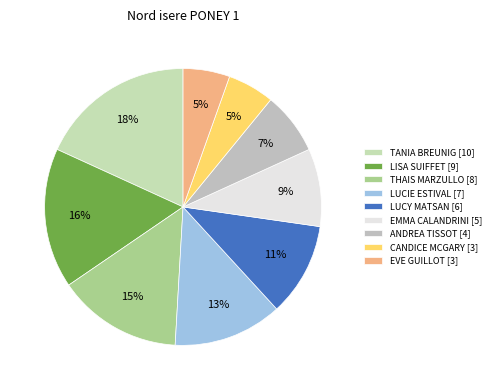

Approximately how many times larger is the value at ANDREA TISSOT compared to EVE GUILLOT?

1.3